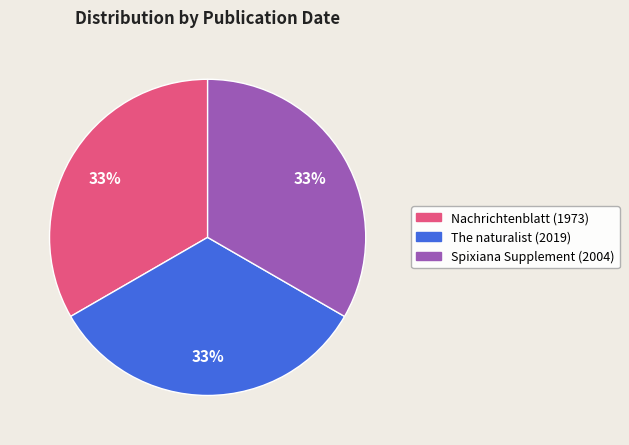

To the nearest percent, what percentage of the pie is Nachrichtenblatt (1973)?

33%